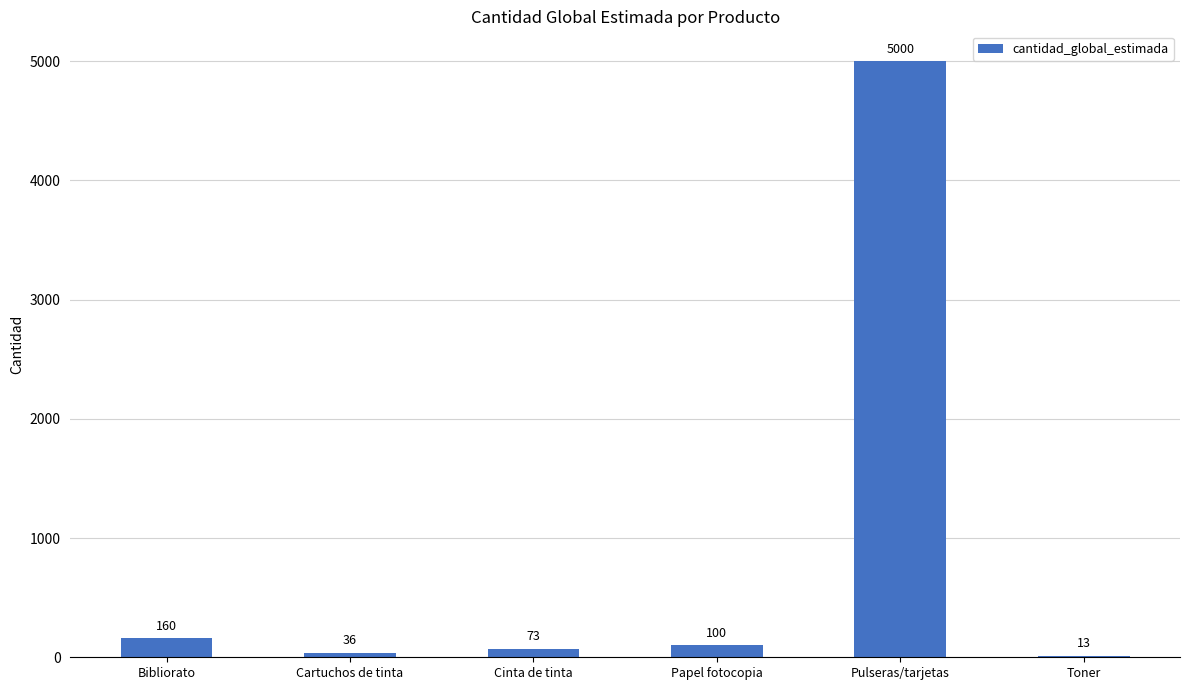

Is it true that the value at Pulseras/tarjetas is 6628?

False